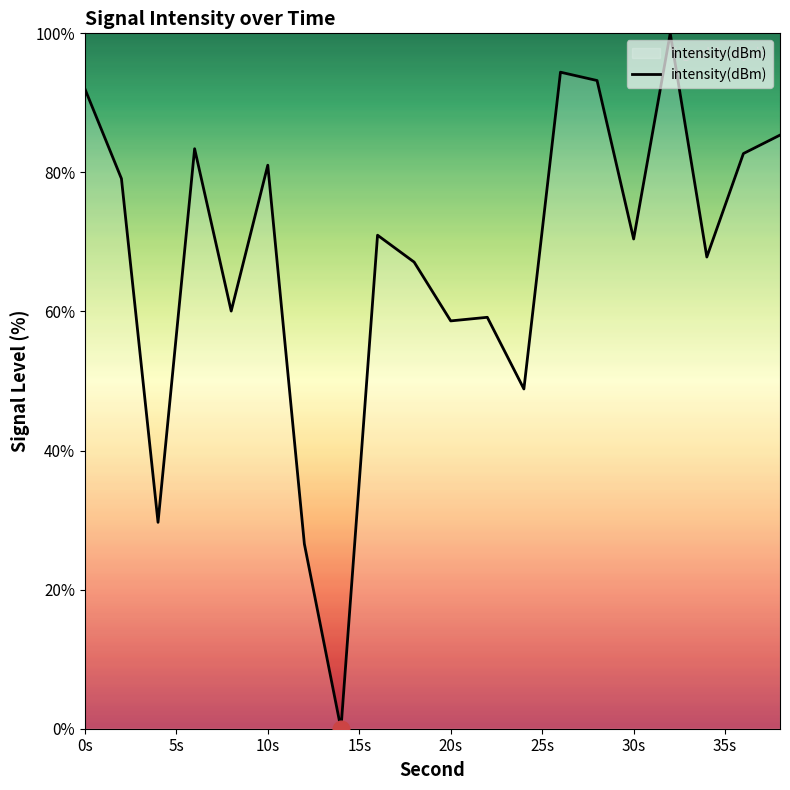

True or false: there are more than 1 points higher than both neighbors.

True